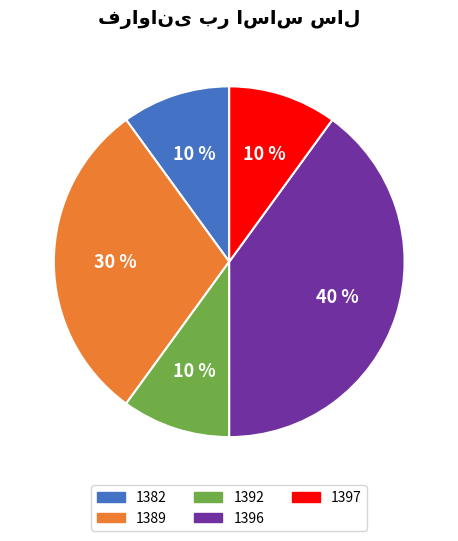

Does any single category account for the majority?

No